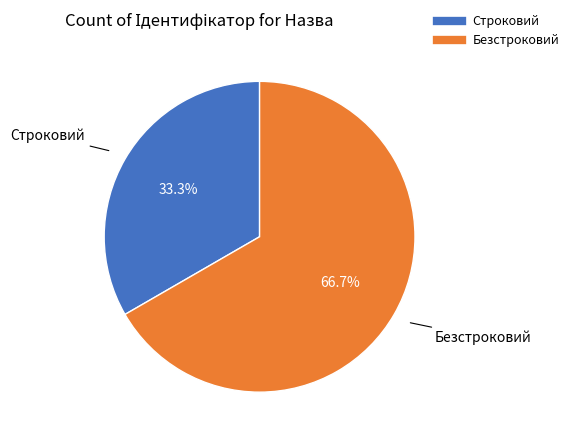

Which slice is the largest?

Безстроковий